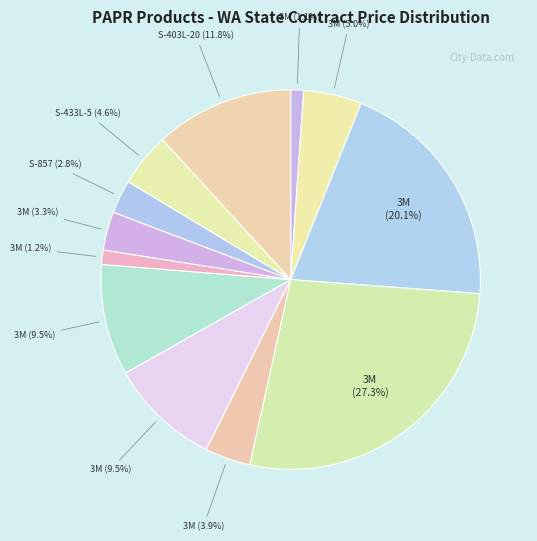

Count the number of slices in the pie.

12